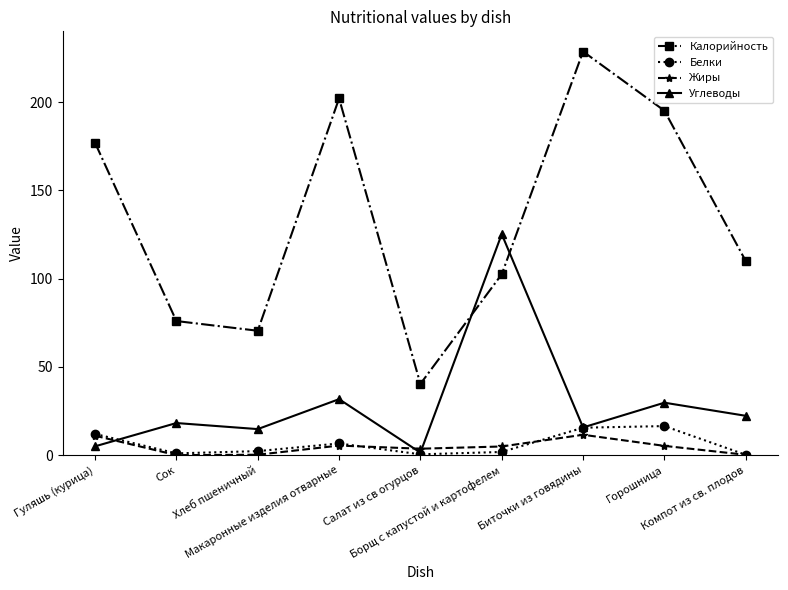

How many lines are shown in the chart?

4